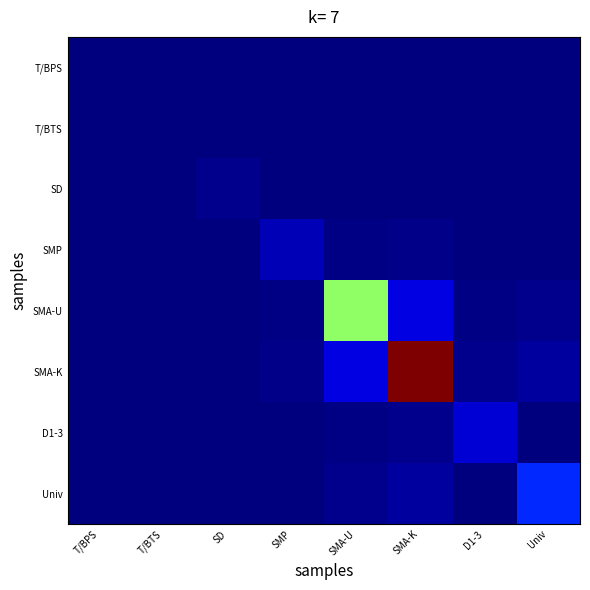

Reading left to right, list all the values displayed in this chart.

T/BPS: T/BPS=0.0	T/BTS=0.0	SD=0.0	SMP=0.0	SMA-U=0.0	SMA-K=0.0	D1-3=0.0	Univ=0.0
T/BTS: T/BPS=0.0	T/BTS=4.0	SD=0.0	SMP=0.0	SMA-U=0.3	SMA-K=0.7	D1-3=0.0	Univ=0.1
SD: T/BPS=0.0	T/BTS=0.0	SD=19.0	SMP=0.2	SMA-U=1.6	SMA-K=3.1	D1-3=0.2	Univ=0.5
SMP: T/BPS=0.0	T/BTS=0.0	SD=0.2	SMP=67.0	SMA-U=5.8	SMA-K=10.9	D1-3=0.8	Univ=1.8
SMA-U: T/BPS=0.0	T/BTS=0.3	SD=1.6	SMP=5.8	SMA-U=700.0	SMA-K=114.4	D1-3=8.5	Univ=19.2
SMA-K: T/BPS=0.0	T/BTS=0.7	SD=3.1	SMP=10.9	SMA-U=114.4	SMA-K=1330.0	D1-3=16.2	Univ=36.4
D1-3: T/BPS=0.0	T/BTS=0.0	SD=0.2	SMP=0.8	SMA-U=8.5	SMA-K=16.2	D1-3=99.0	Univ=2.7
Univ: T/BPS=0.0	T/BTS=0.1	SD=0.5	SMP=1.8	SMA-U=19.2	SMA-K=36.4	D1-3=2.7	Univ=223.0